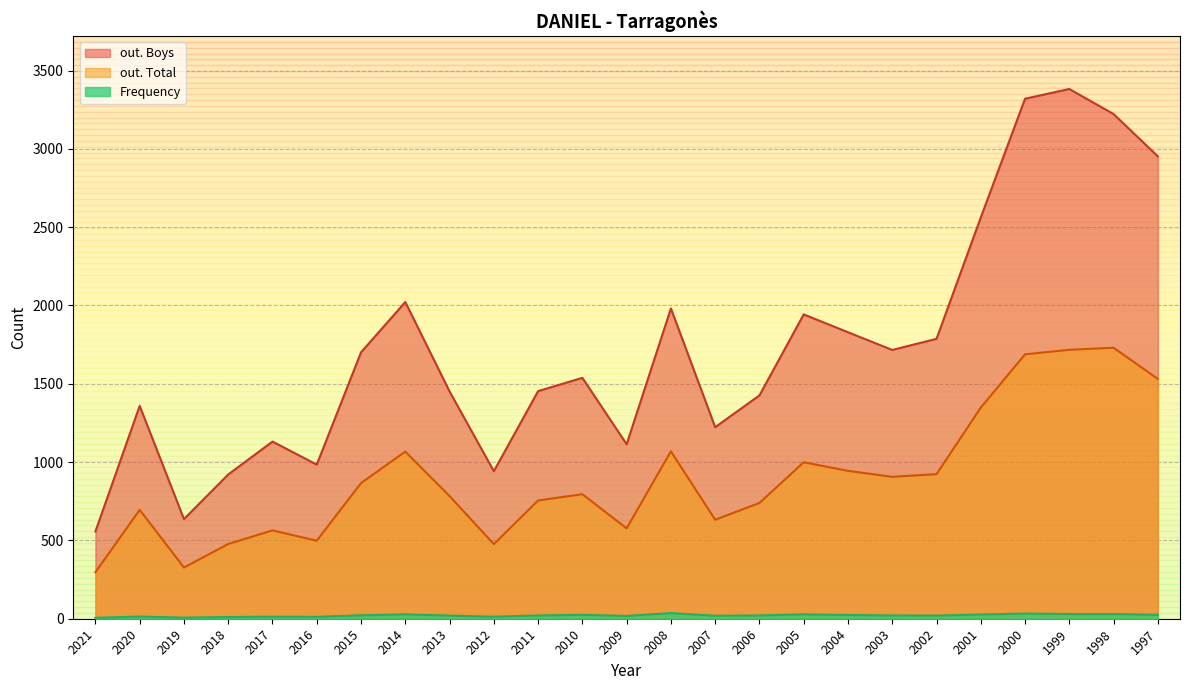

How many lines are shown in the chart?

3